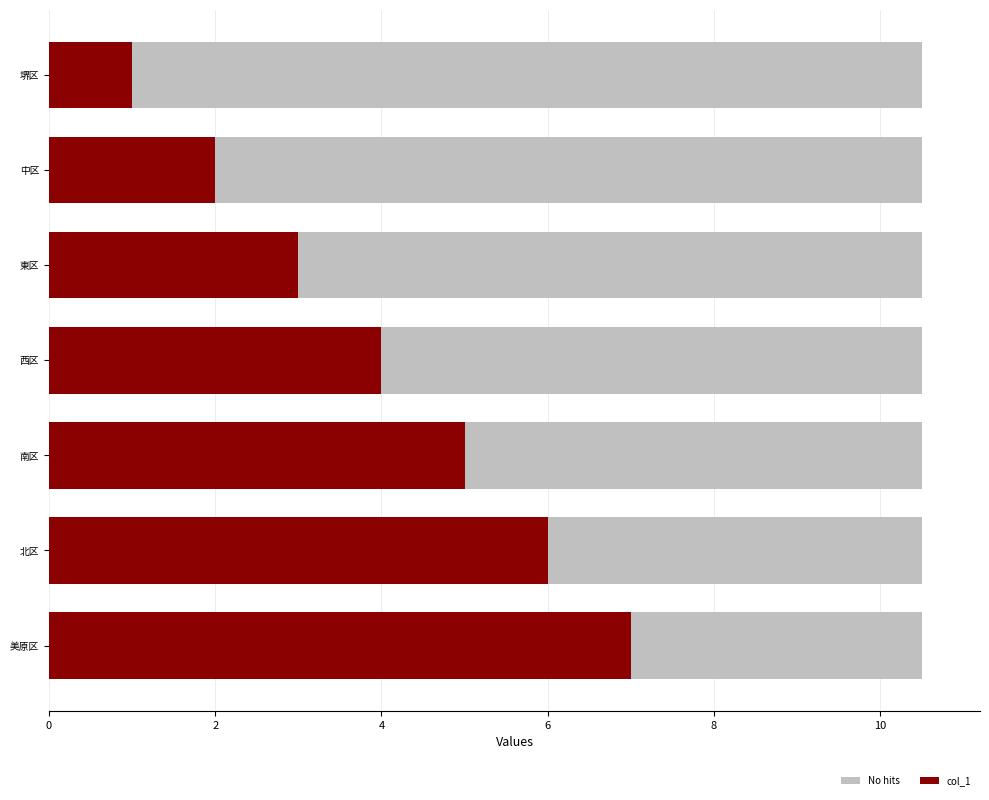

Does the chart contain stacked bars?

No